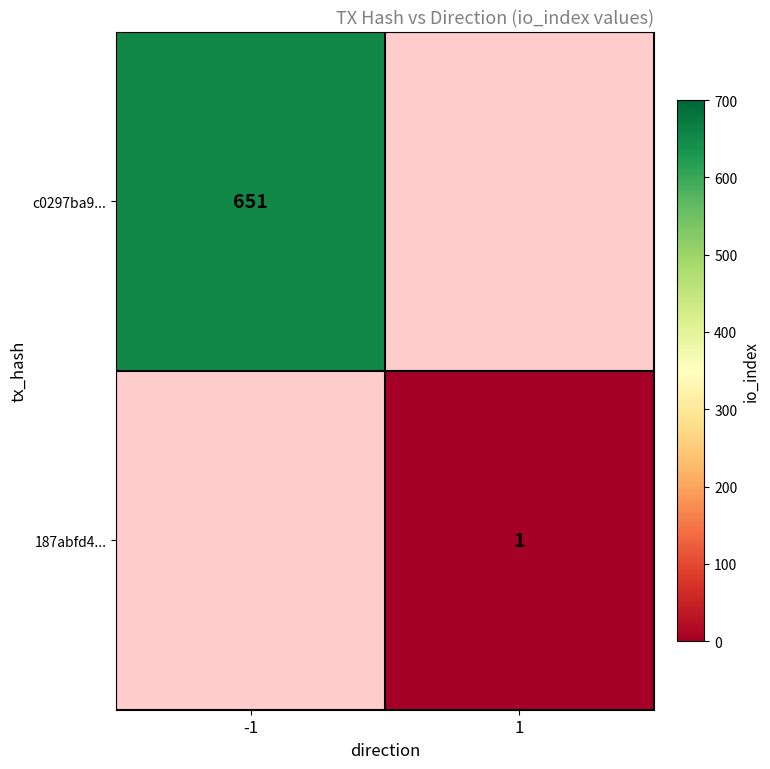

Is the value of c0297ba9... at -1 greater than the value of 187abfd4... at 1?

Yes